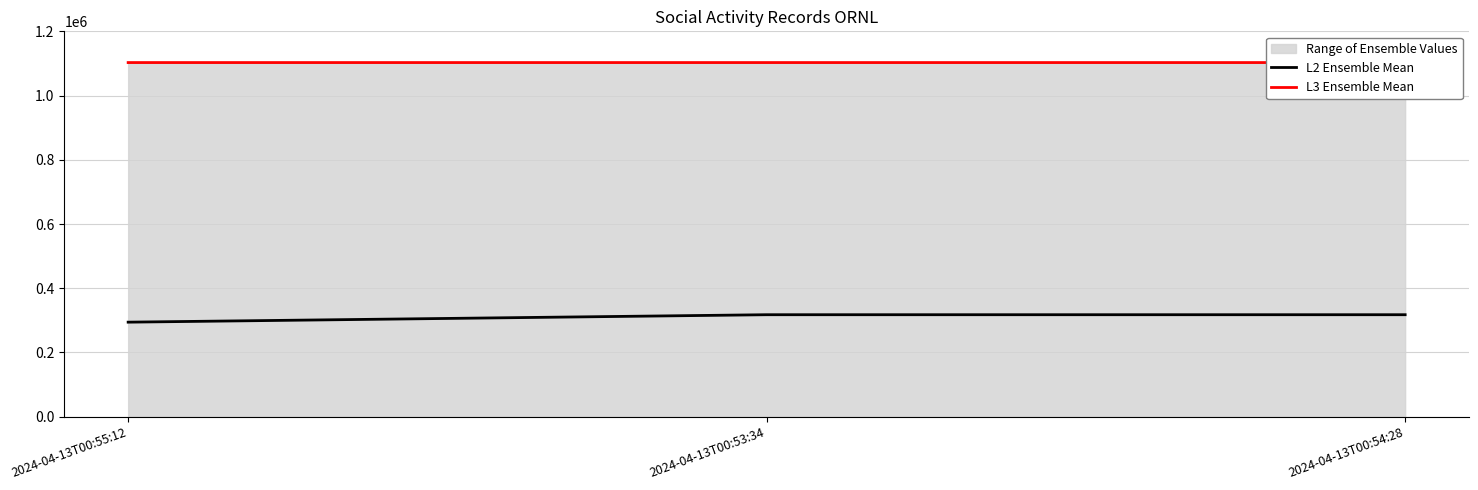

How many lines are shown in the chart?

2